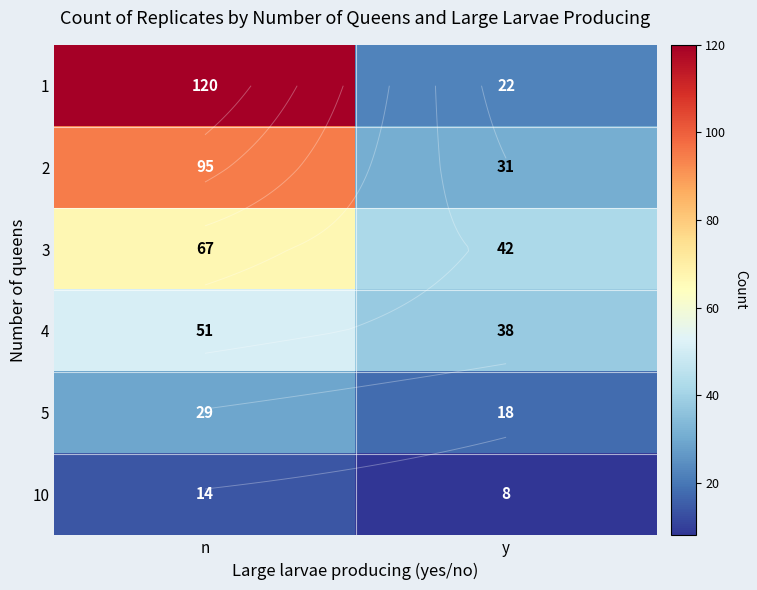

At which category is the sum across all series the highest?

n